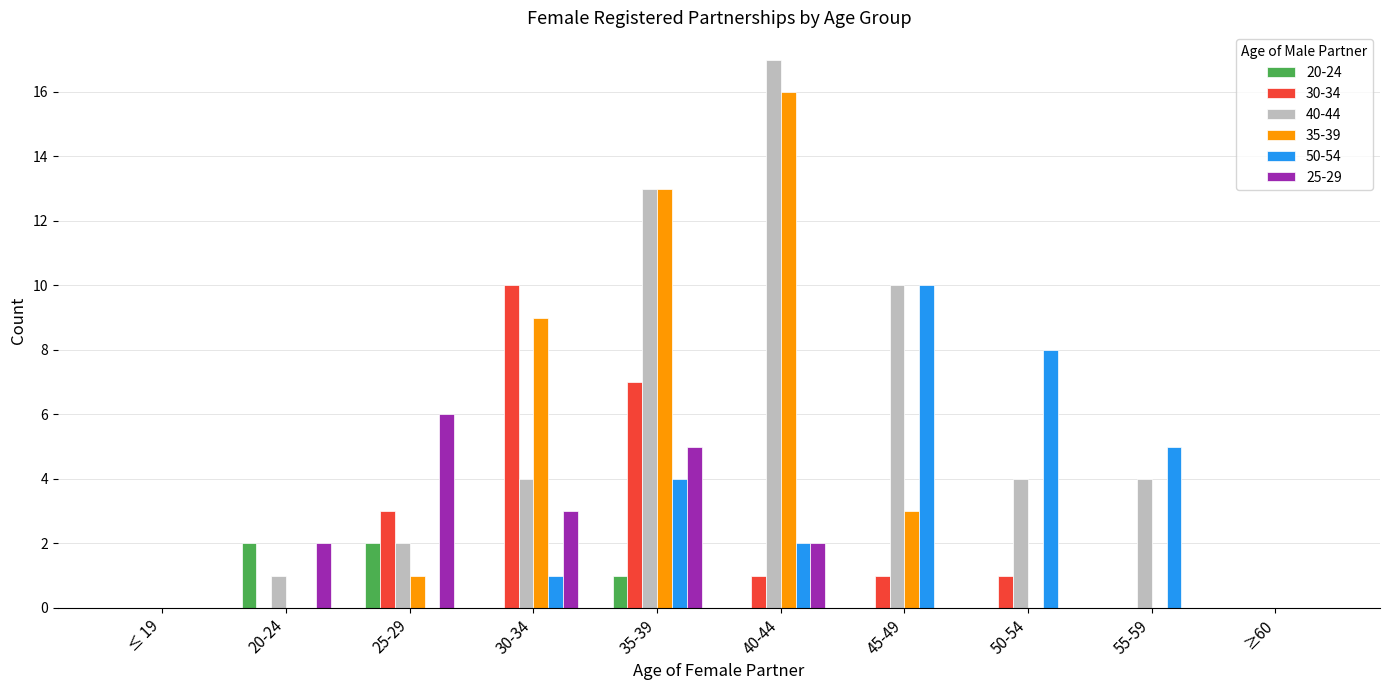

How many distinct data groups are displayed?

6